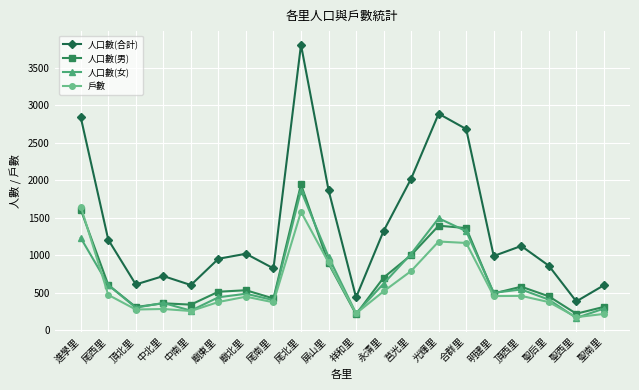

How many lines are shown in the chart?

4